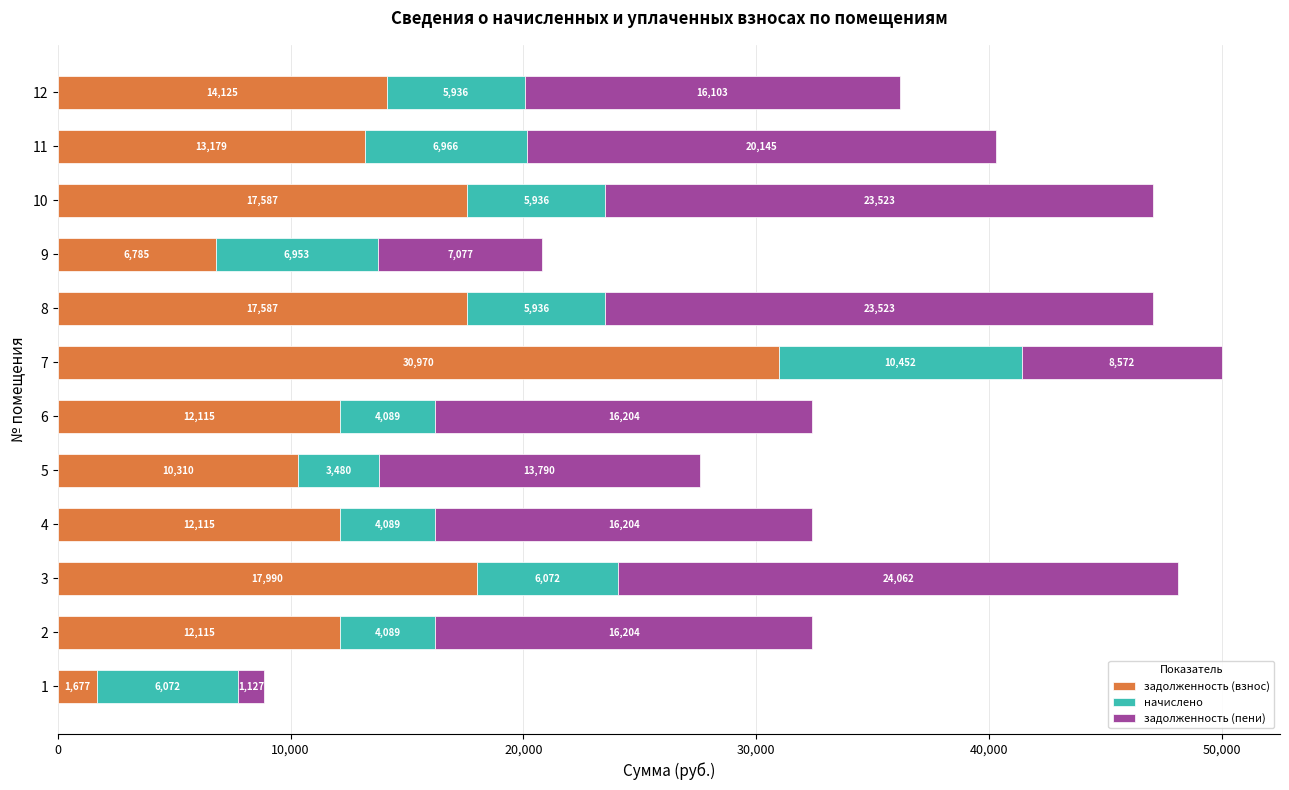

True or false: задолженность (взнос) has a value of 17990.4 at 3.

True